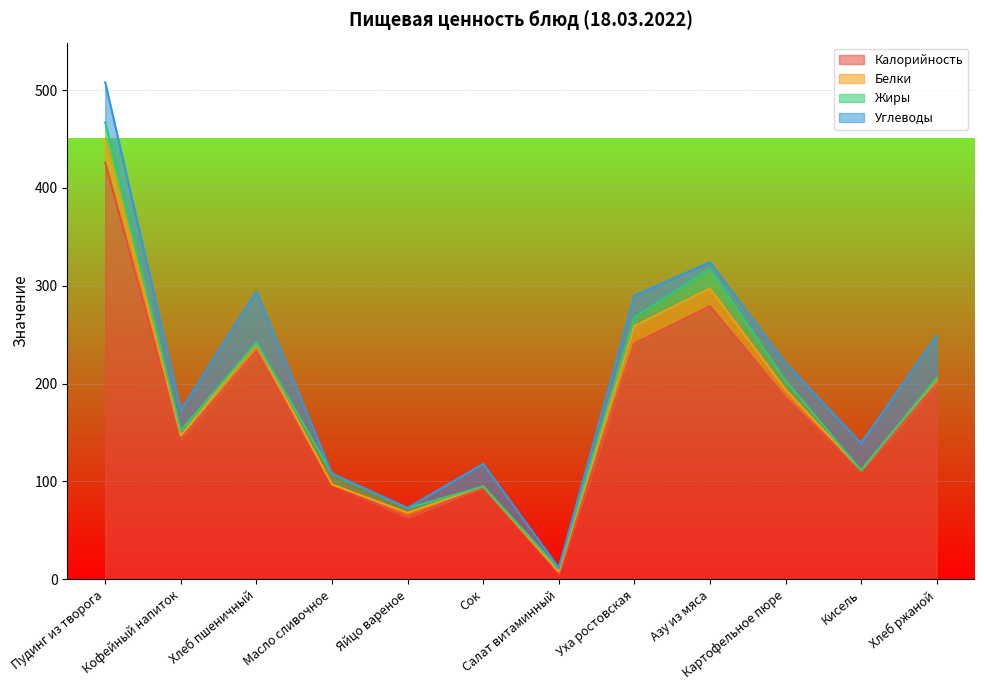

True or false: Калорийность has more than 0 interior local peaks.

True